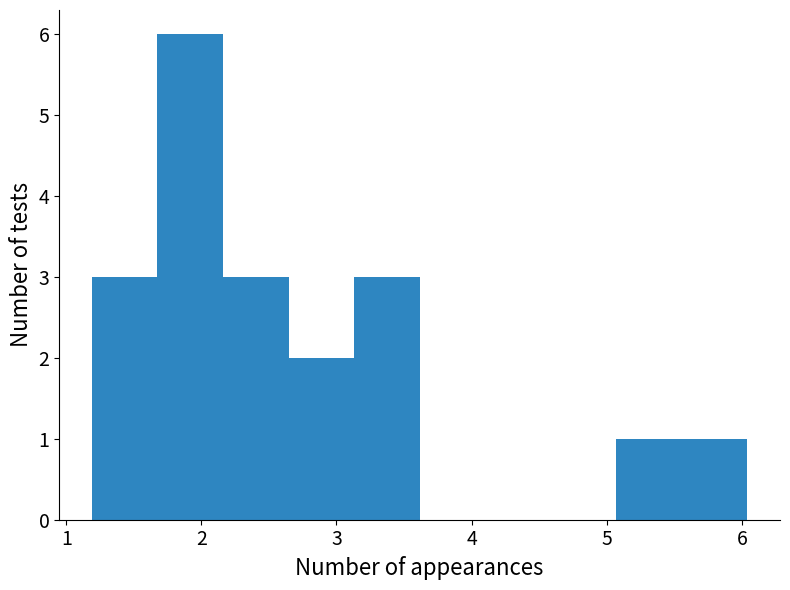

Reading left to right, list every bar in this chart as the range it spans on the x-axis followed by its height. Neither the bar edges nor the heights are printed on the chart, so give them approximately, as read against the axes.

1.2 to 1.7: 3
1.7 to 2.2: 6
2.2 to 2.6: 3
2.6 to 3.1: 2
3.1 to 3.6: 3
3.6 to 4.1: 0
4.1 to 4.6: 0
4.6 to 5.1: 0
5.1 to 5.6: 1
5.6 to 6.0: 1